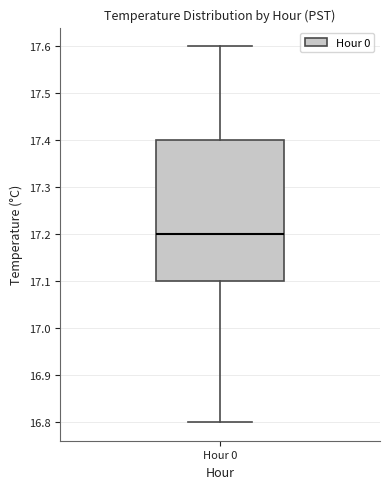

Where is the upper edge of the box for Hour 0 on the y-axis? The values are not printed on the chart, so give them approximately, as read against the axis.

17.4